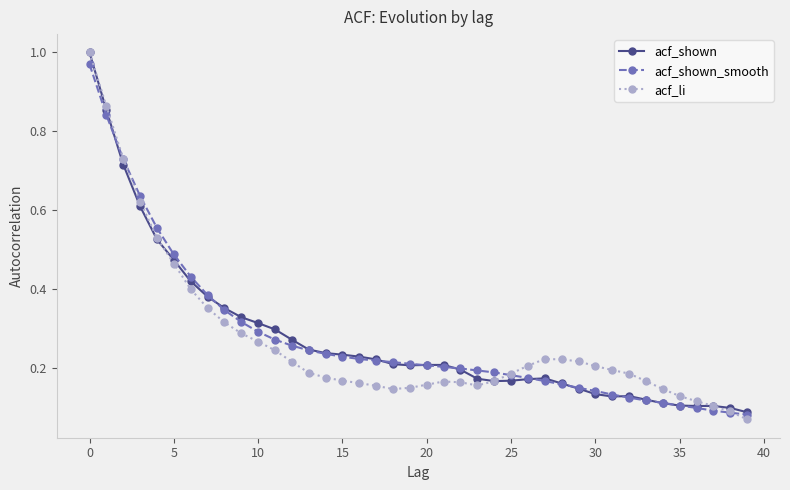

Is this an area chart (filled region under the line)?

No